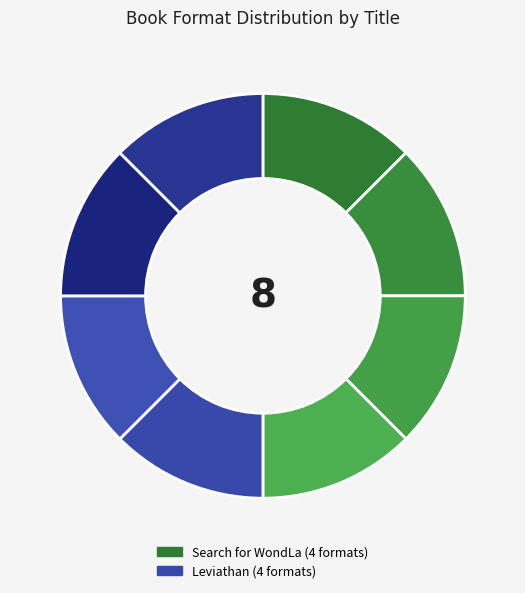

How many slices are in this pie chart?

8